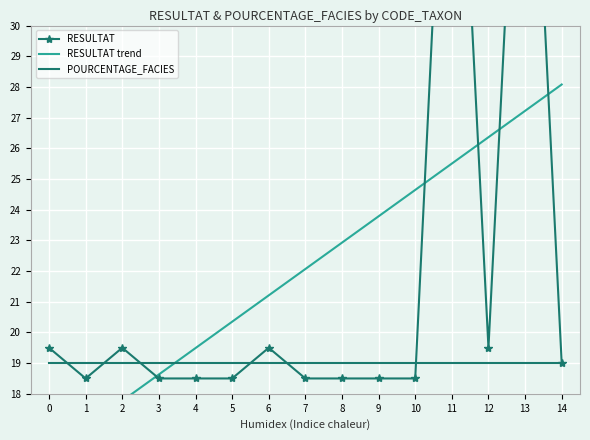

What is the approximate value of POURCENTAGE_FACIES at 6?

19.0